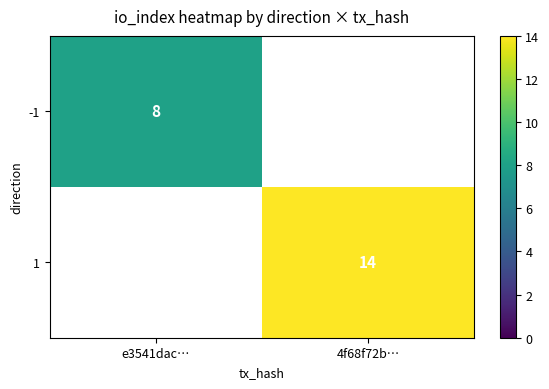

Is the value of -1 at e3541dac… greater than the value of 1 at 4f68f72b…?

No